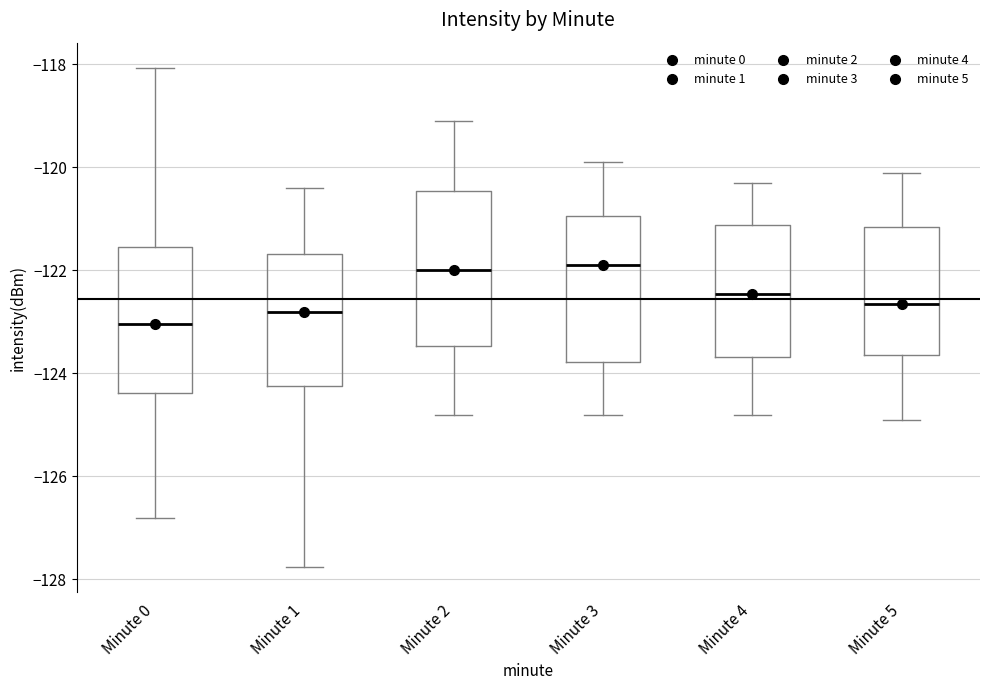

Reading left to right, transcribe this box plot: for each box, give where its median line is, the range the box spans, and where its two whiskers end, as read against the y-axis. The values are not printed on the chart, so give them approximately, as read against the axis.

Minute 0: median -123.0, box -124.4 to -121.6, whiskers -126.8 to -118.0
Minute 1: median -122.8, box -124.2 to -121.6, whiskers -127.8 to -120.4
Minute 2: median -122.0, box -123.4 to -120.4, whiskers -124.8 to -119.0
Minute 3: median -121.8, box -123.8 to -121.0, whiskers -124.8 to -119.8
Minute 4: median -122.4, box -123.6 to -121.2, whiskers -124.8 to -120.2
Minute 5: median -122.6, box -123.6 to -121.2, whiskers -124.8 to -120.0